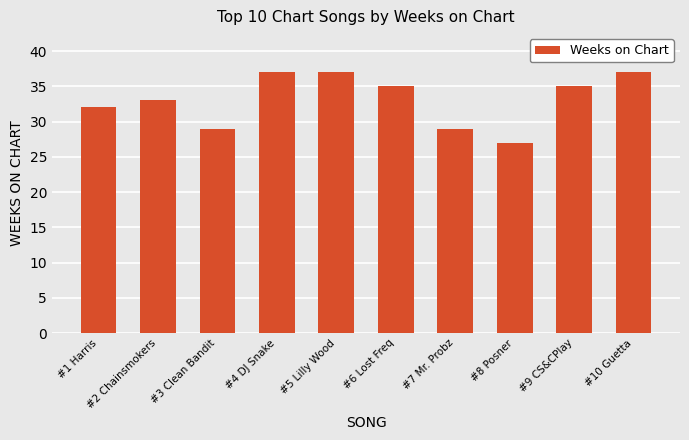

What value does the data have at #7 Mr. Probz, to the nearest 5?

30